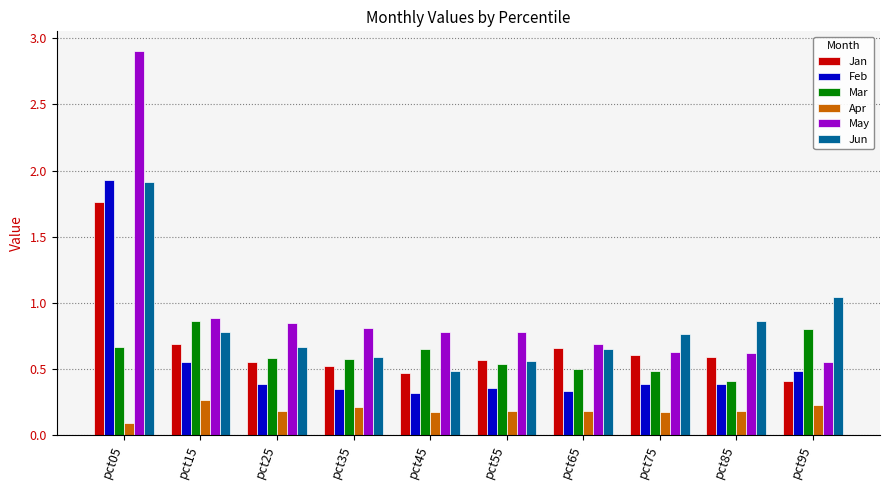

Count the Feb values in the range 0 to 1.

9